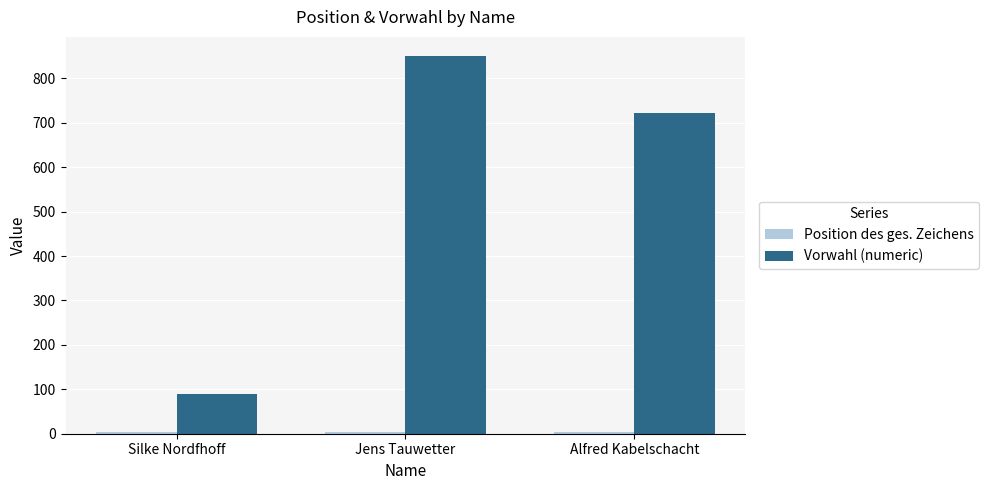

The Vorwahl (numeric) series shows 259 at Alfred Kabelschacht. True or false?

False